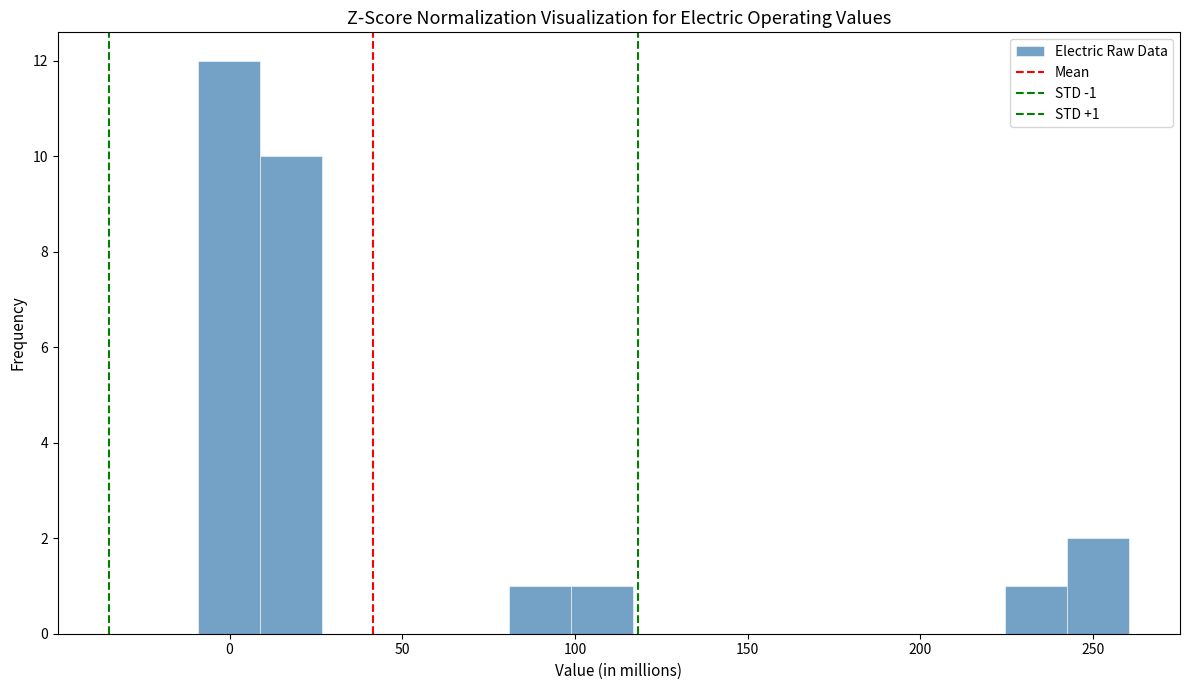

Read against the x-axis, roughly where is the centre of the tallest bar?

0